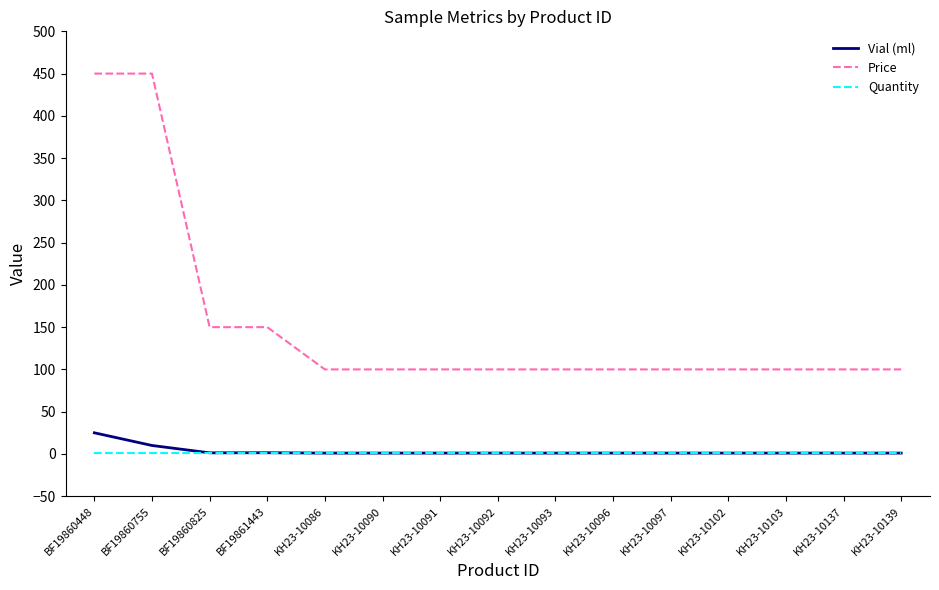

Where is Vial (ml) nearest to the value 13?

BF19860755